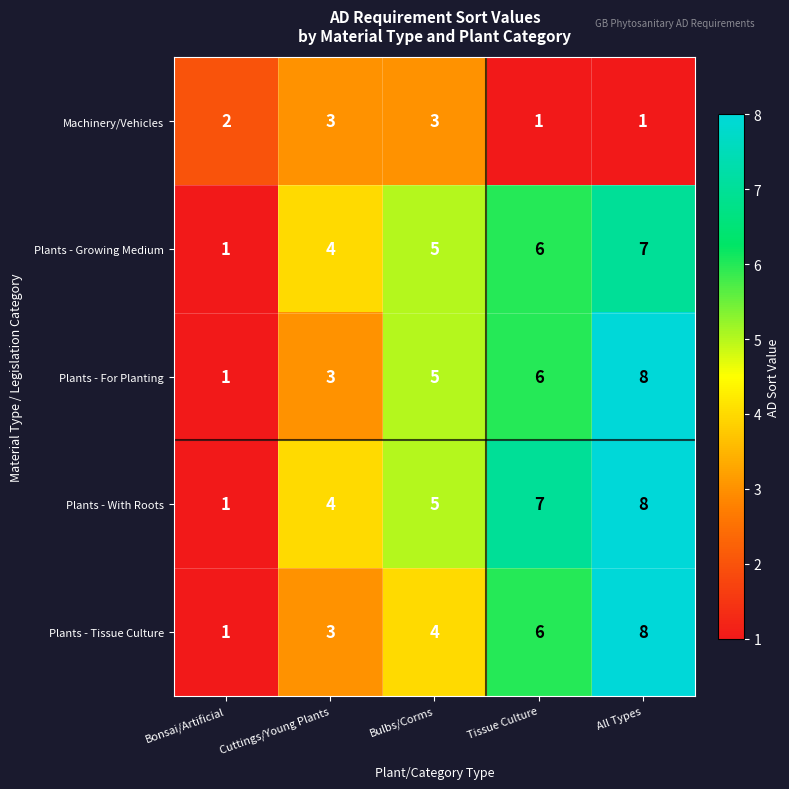

Is it true that Plants - For Planting equals 10 at Tissue Culture?

False